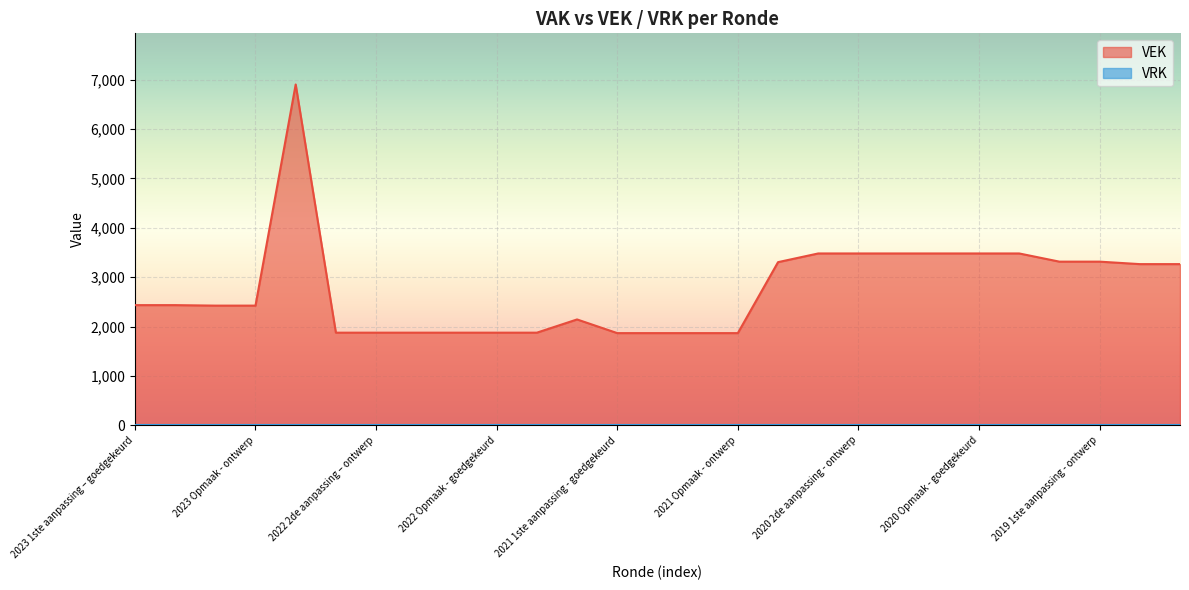

Which label corresponds to the largest value in the chart?

2022 uitvoering